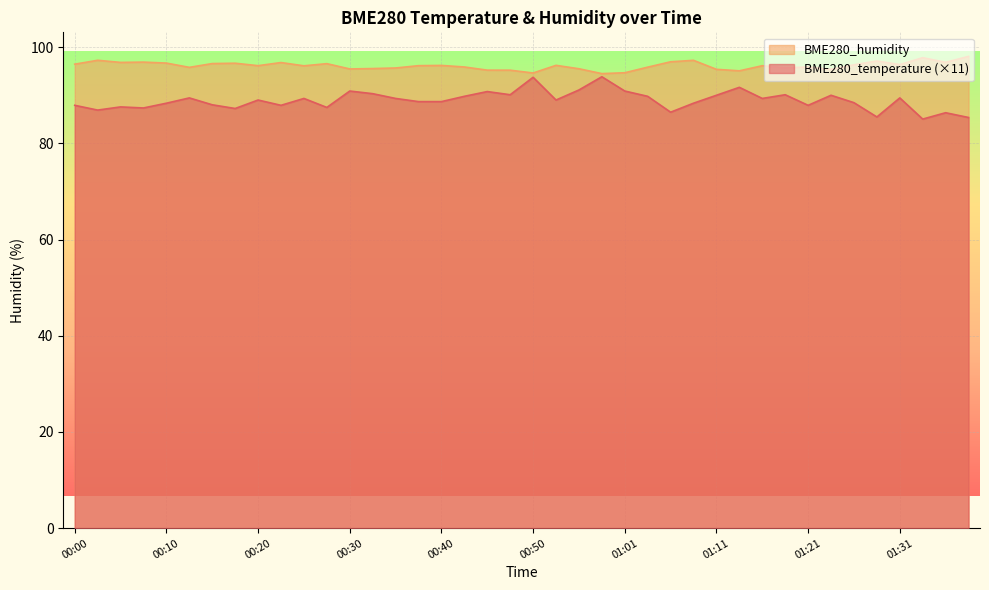

At 01:21, list the series in order from smallest to largest.

BME280_temperature (×11), BME280_humidity